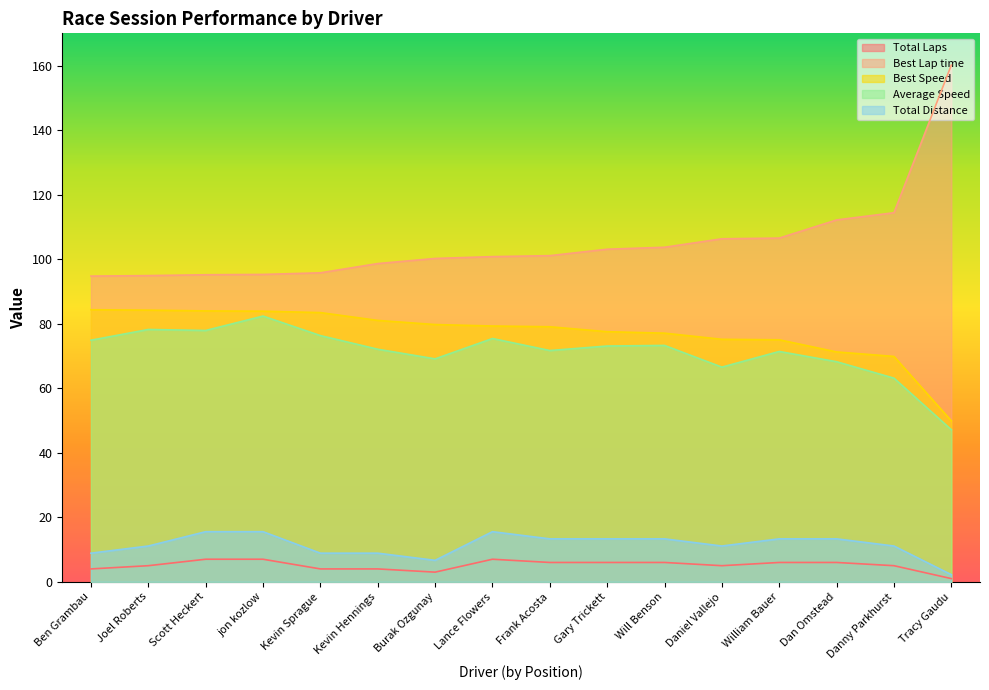

True or false: Total Laps has more than 1 points higher than both neighbors.

False